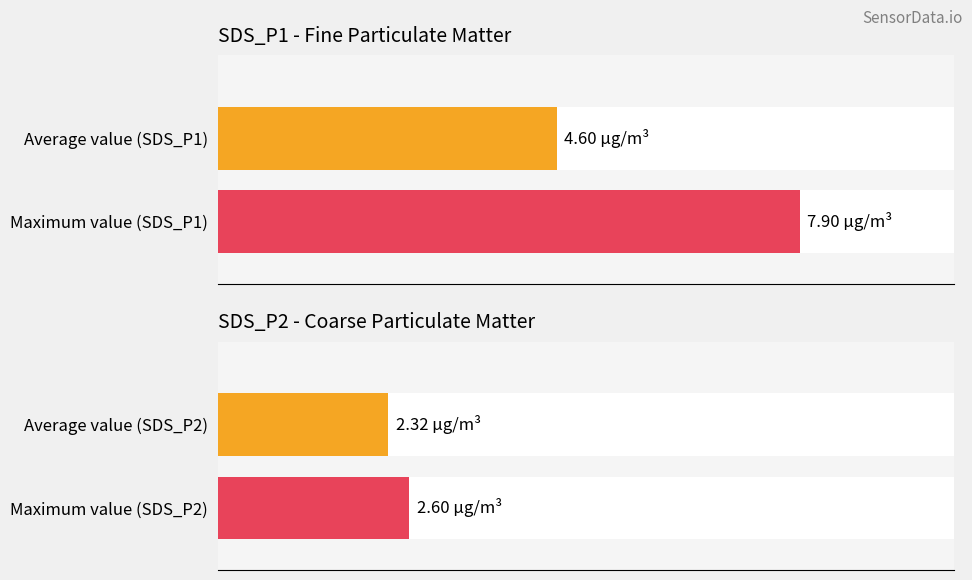

How many bars are there in total?

4